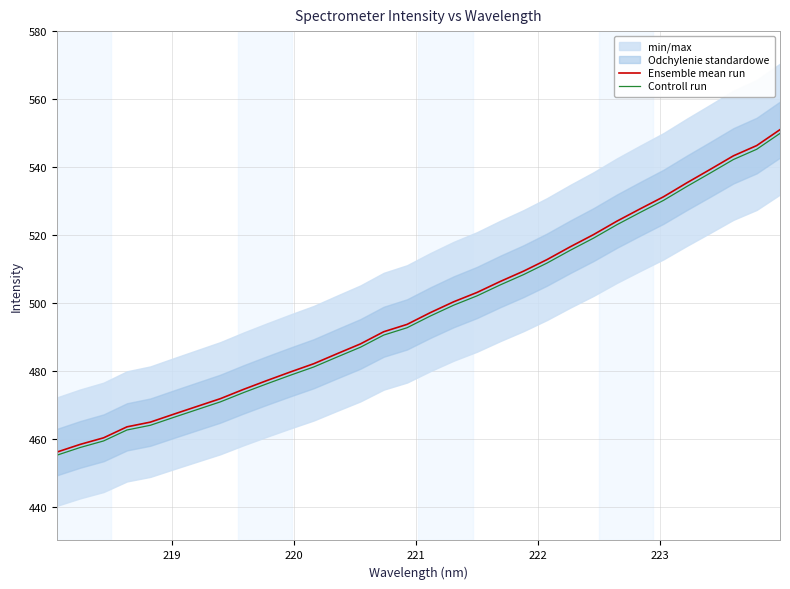

What is the minimum value for Ensemble mean run?

456.0